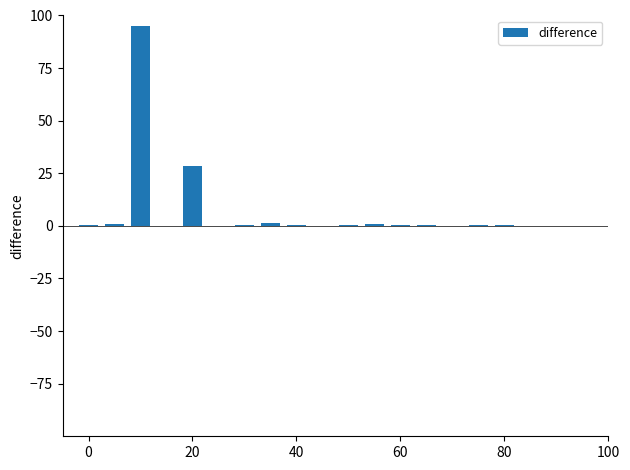

What is the sum of all values?

129.8